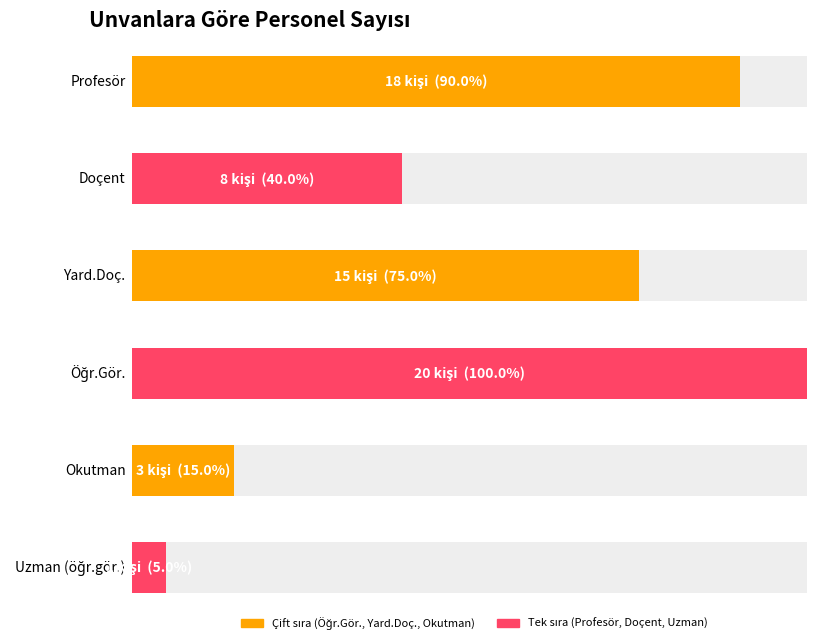

How many values are below 15?

3